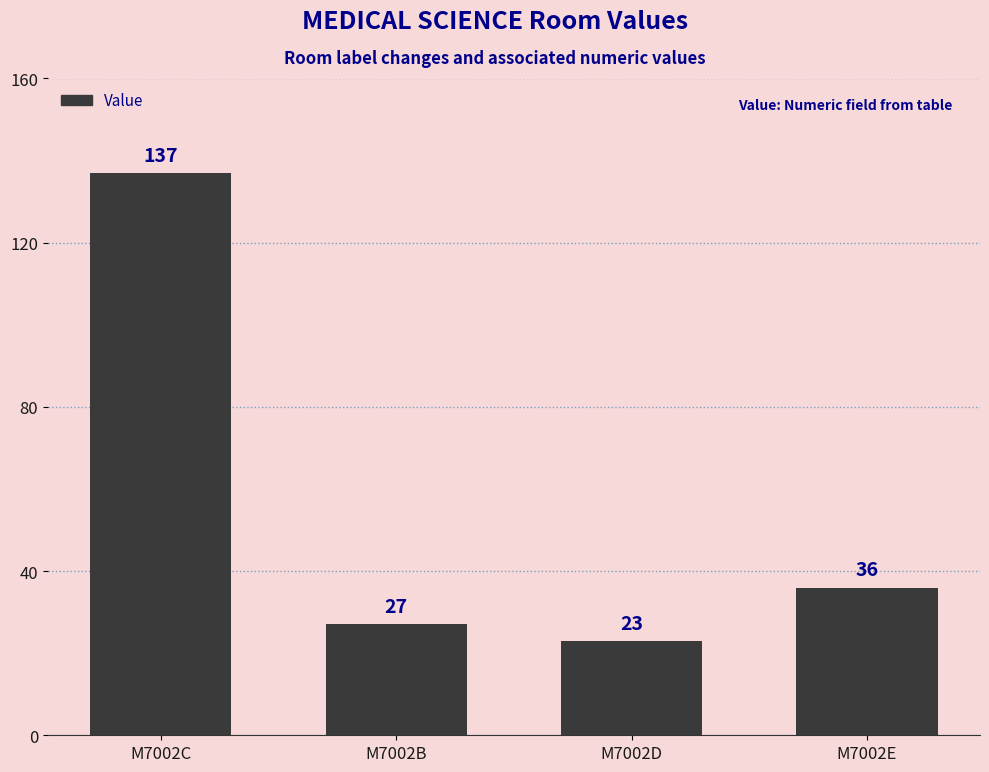

What is the greatest value displayed?

137